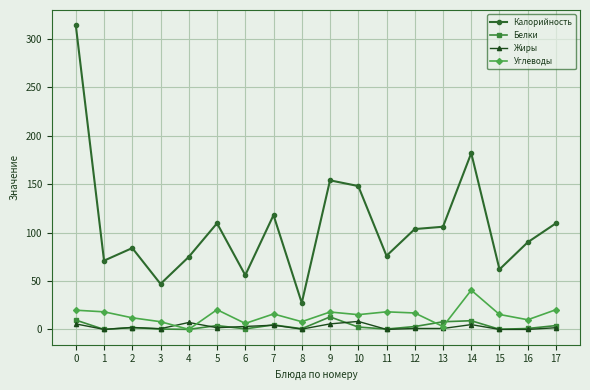

What is the value of the Белки point at the 4th from the left?

0.4